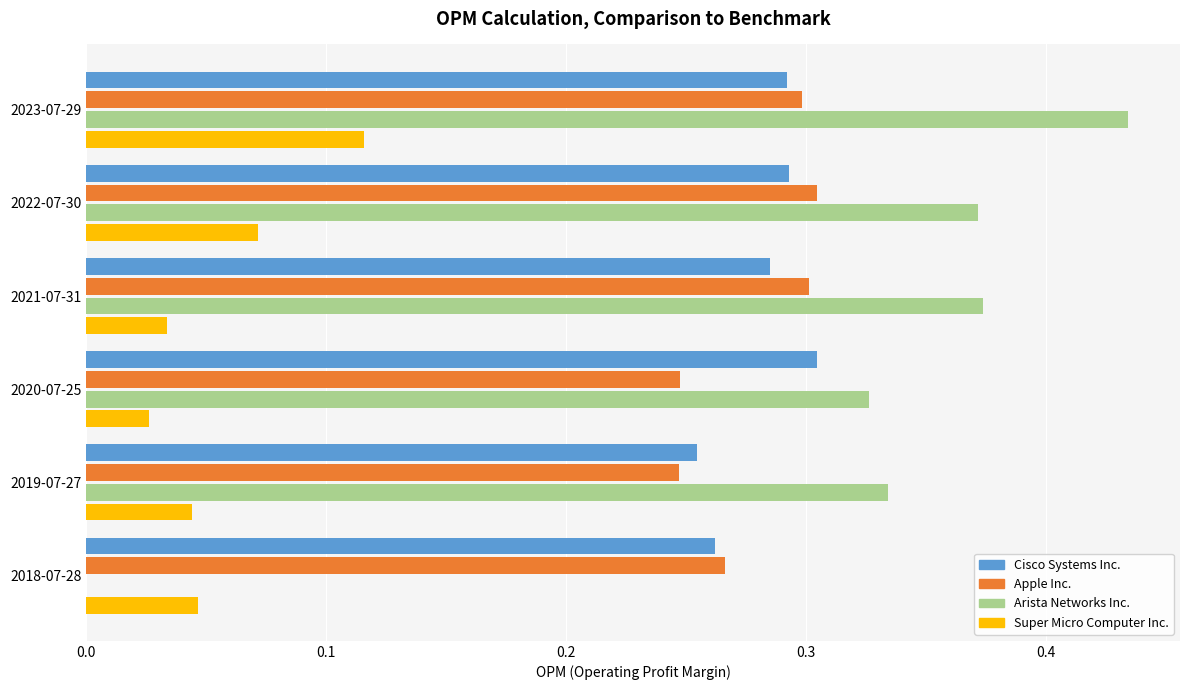

Between 2023-07-29 and 2021-07-31, which series saw the biggest shift?

Super Micro Computer Inc.